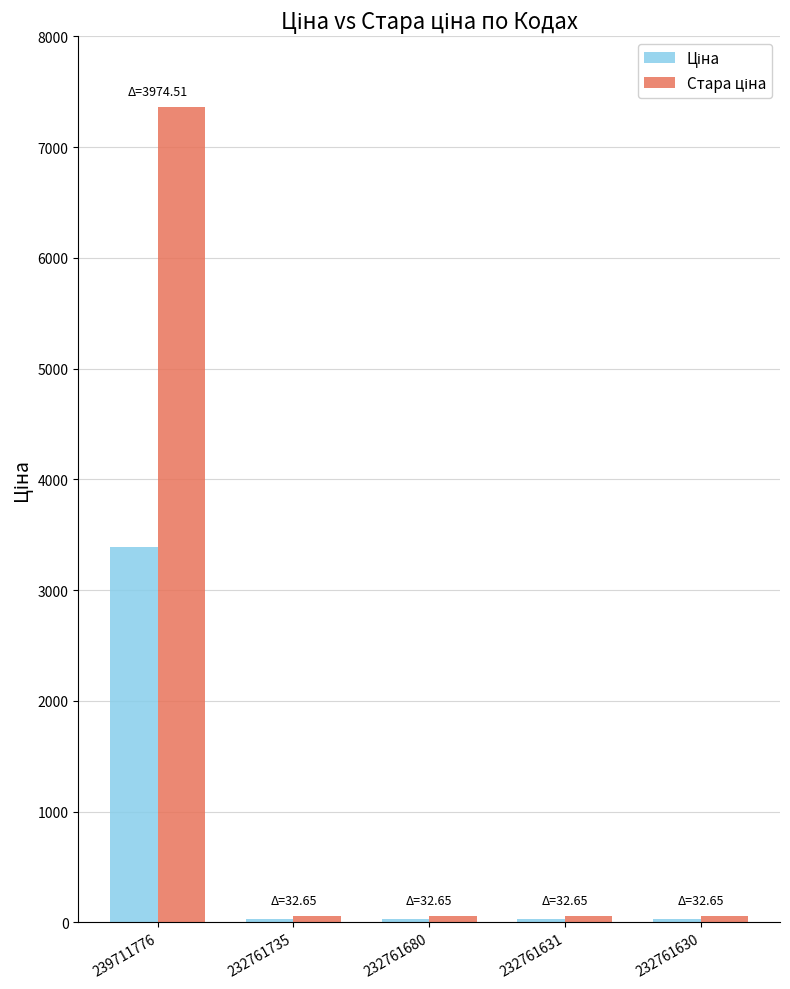

What is the maximum value shown in the chart?

7360.2